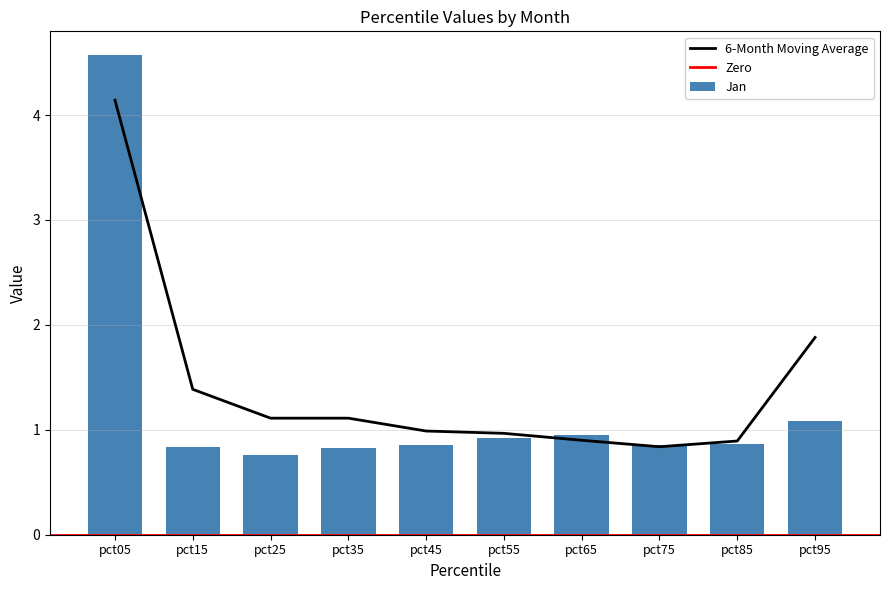

What is the spread (max minus min) of values at pct45?

0.8